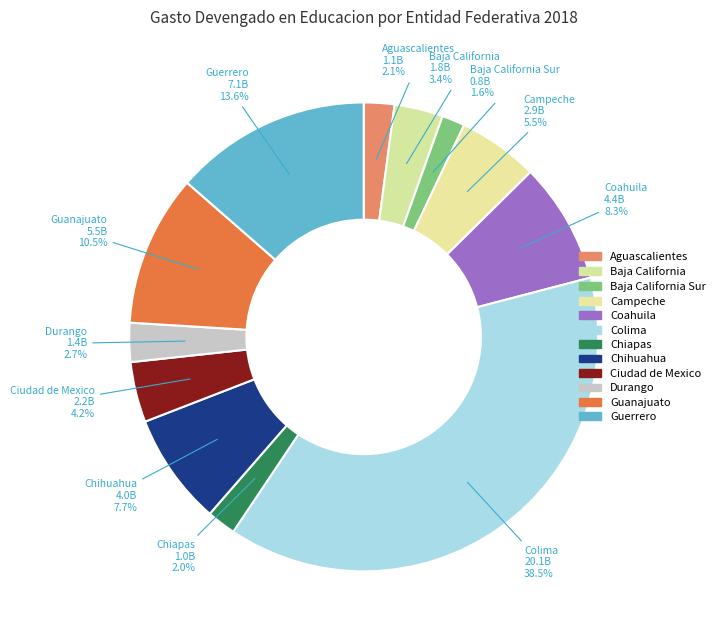

To the nearest percent, what is the combined percentage of Ciudad de Mexico and Baja California Sur?

6%